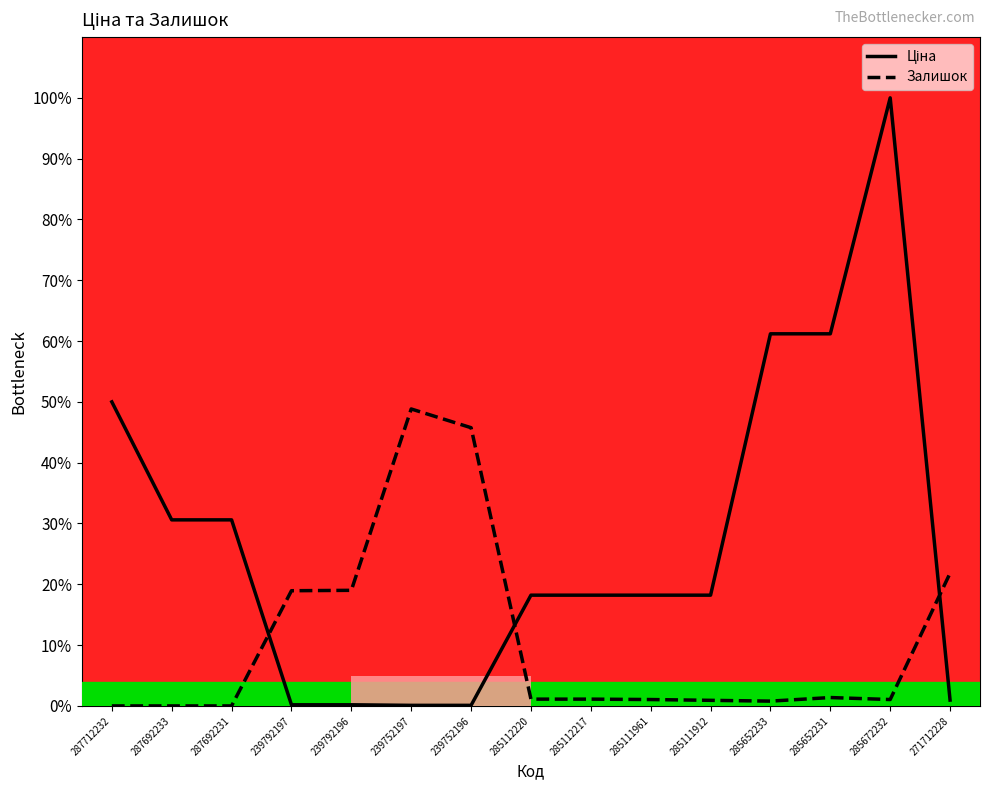

Does the chart display data point markers on the line(s)?

No